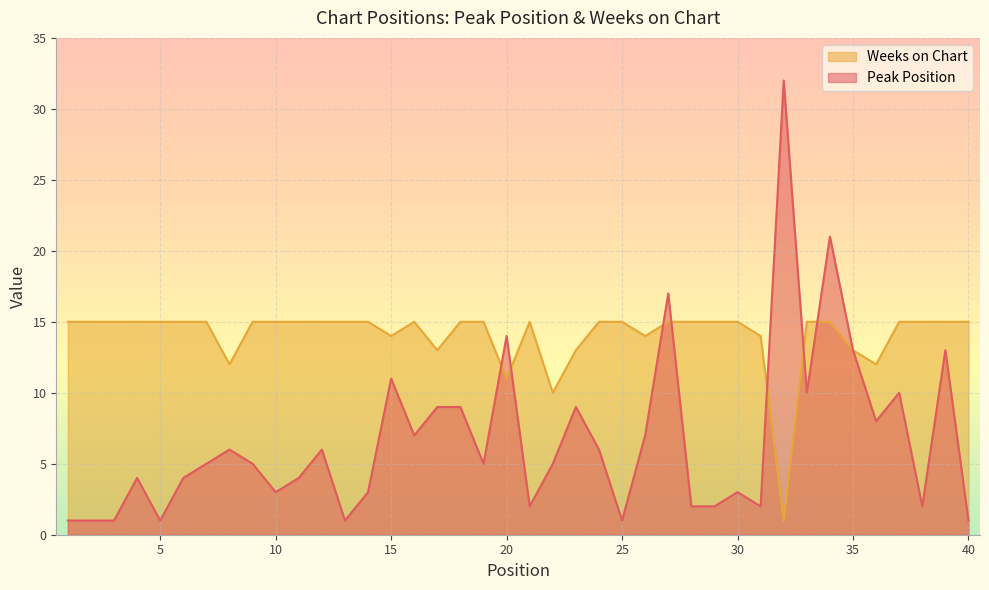

Between which two adjacent categories do Weeks on Chart and Peak Position first intersect?

19 and 20